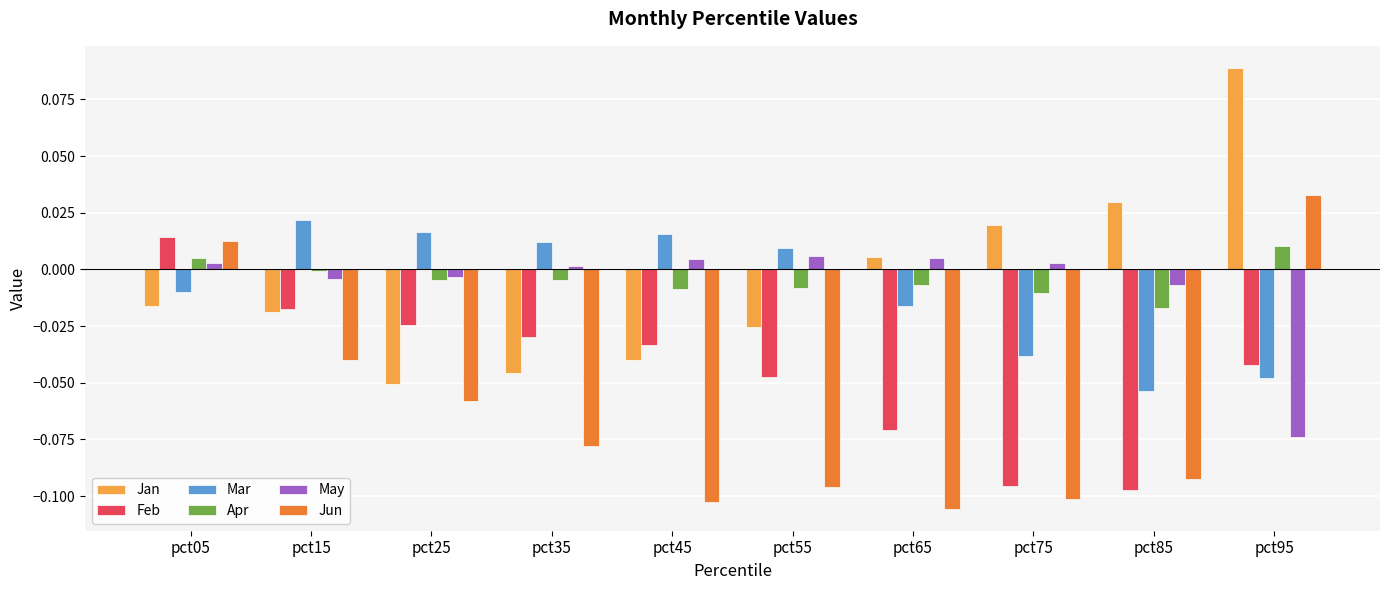

Is it true that Mar equals -0.0 at pct05?

True